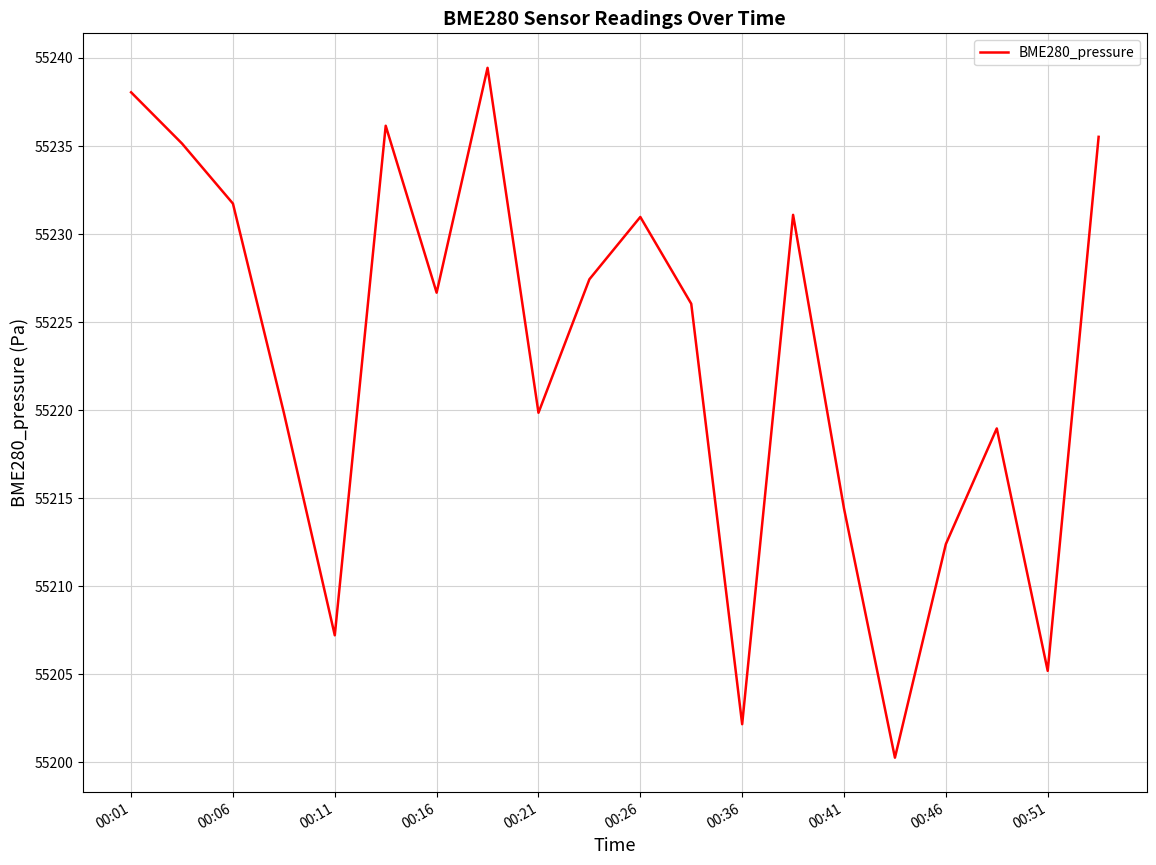

What is the smallest value displayed?

55200.3